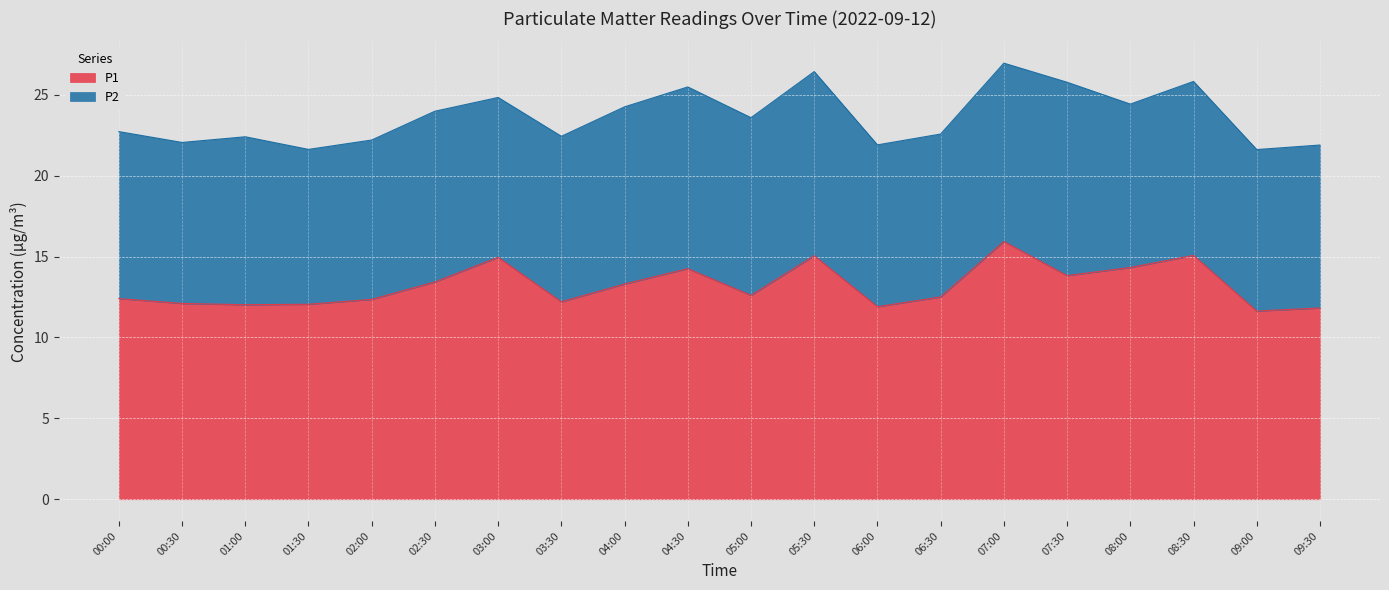

At which category does the chart reach its minimum across all series?

09:00